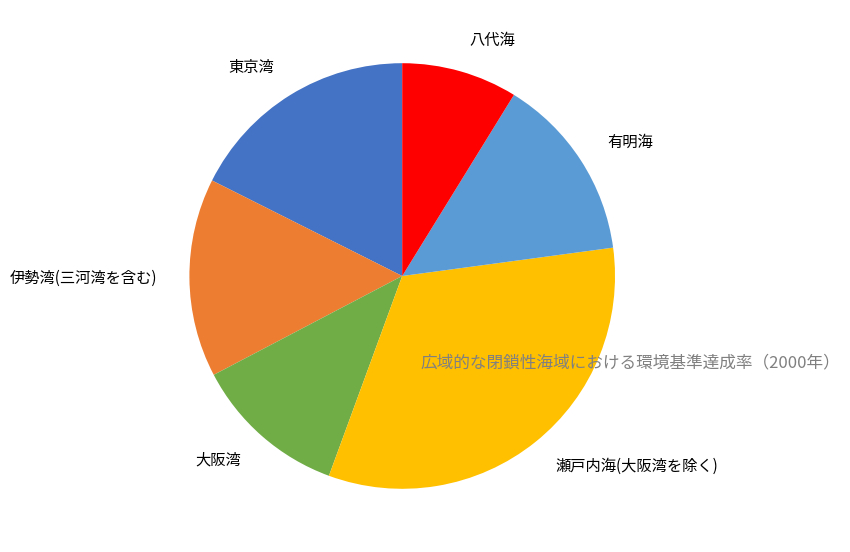

Which has a higher value, 八代海 or 東京湾?

東京湾